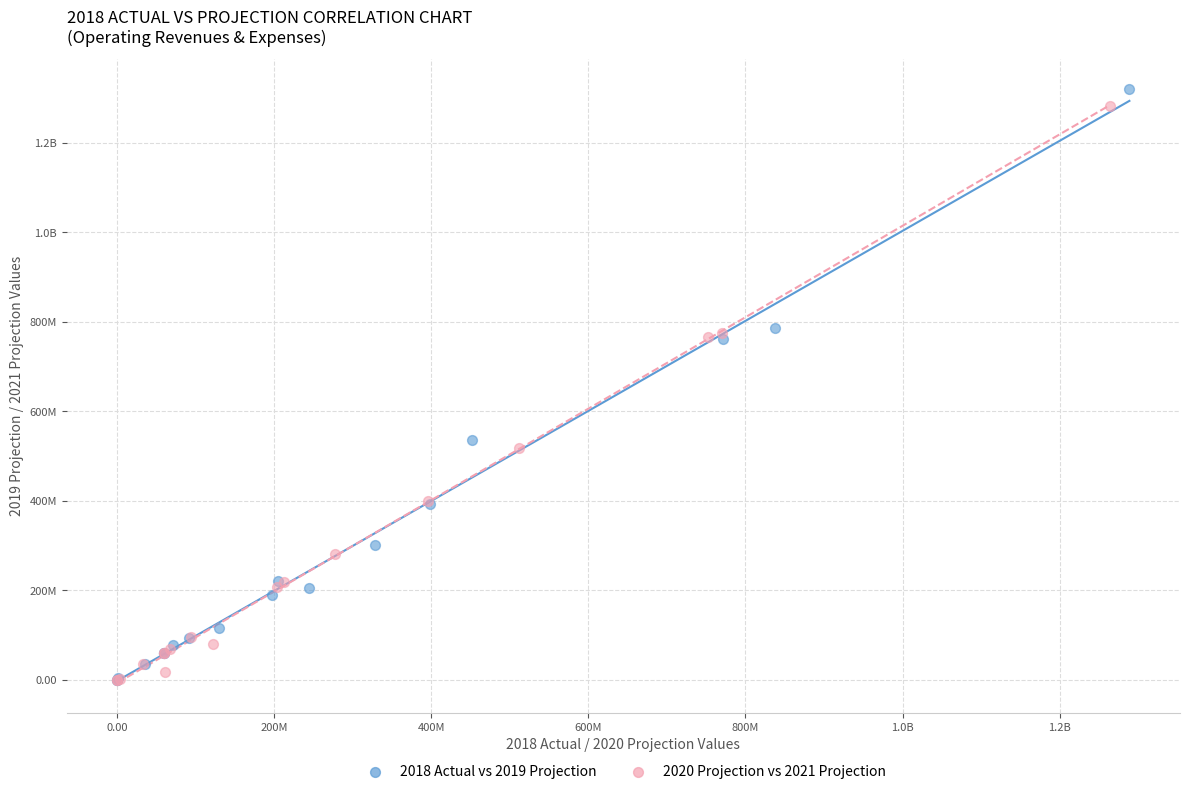

What are all the series names shown in the legend?

2018 Actual vs 2019 Projection, 2020 Projection vs 2021 Projection